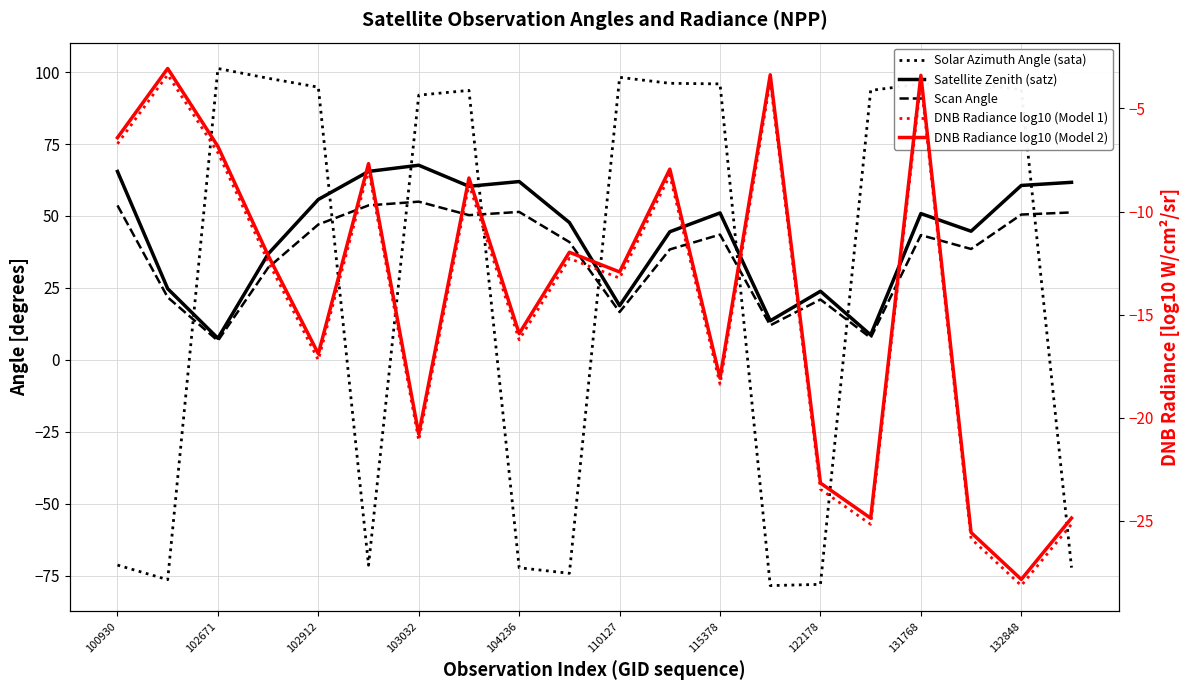

Rank the series at 19 from highest to lowest value.

Satellite Zenith (satz), Scan Angle, DNB Radiance log10 (Model 2), DNB Radiance log10 (Model 1), Solar Azimuth Angle (sata)